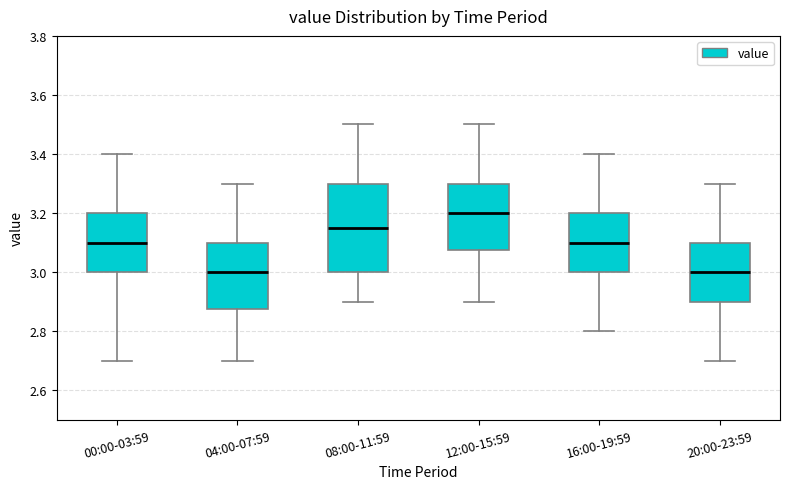

Where is the upper edge of the box for 08:00-11:59 on the y-axis? The values are not printed on the chart, so give them approximately, as read against the axis.

3.30